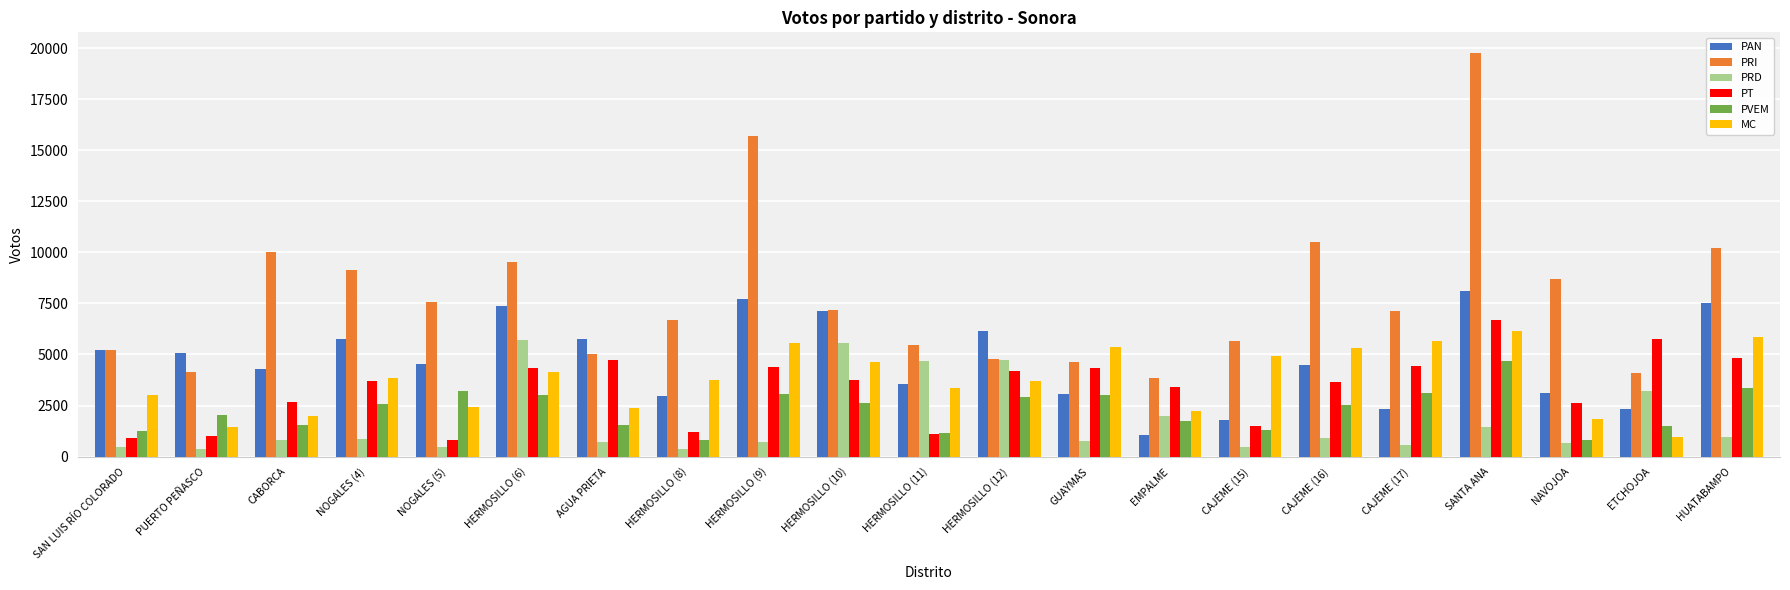

Count the number of data series in this chart.

6